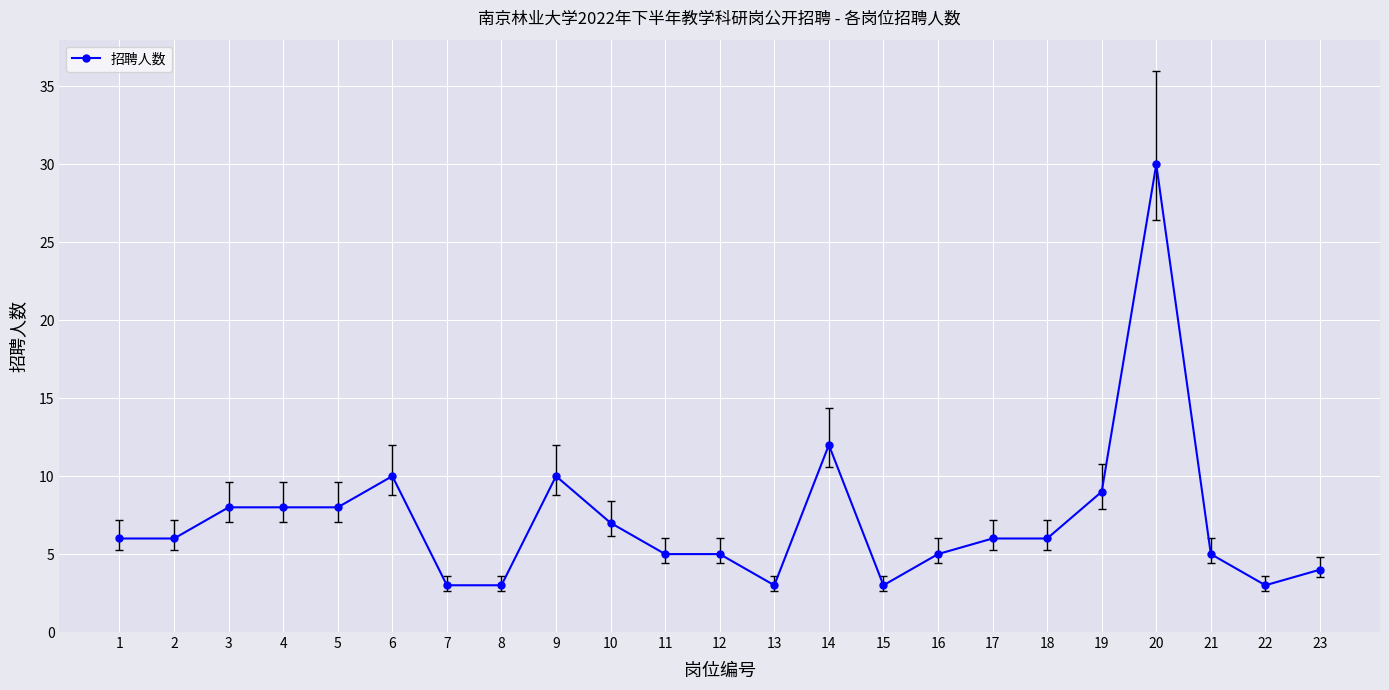

What is the sum of all values?

165